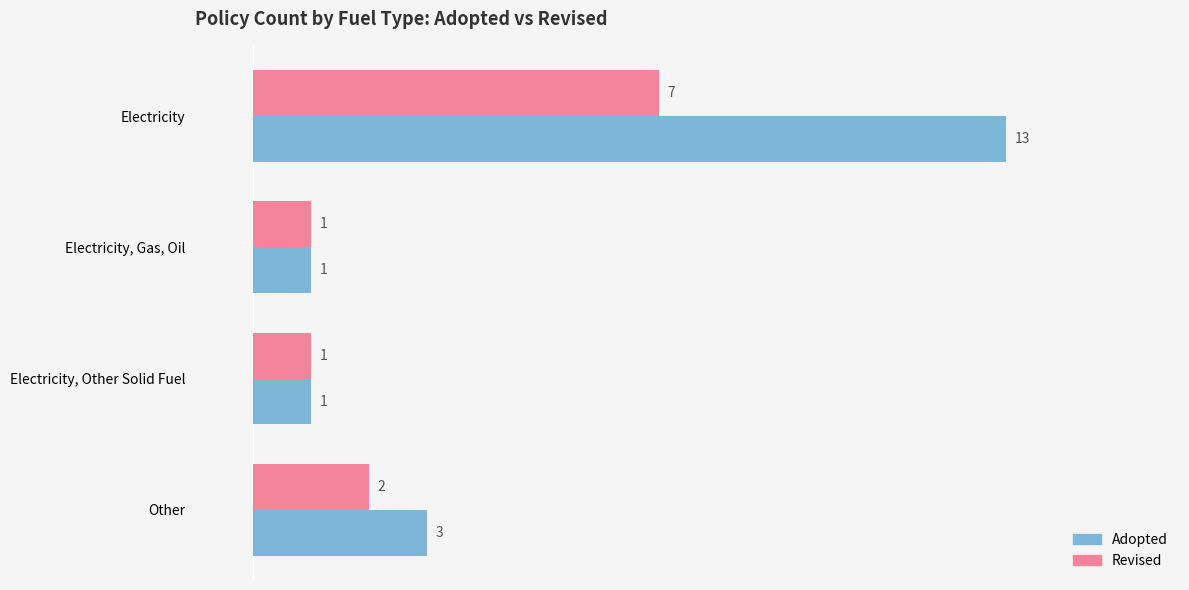

At which label does Revised reach its peak?

Electricity